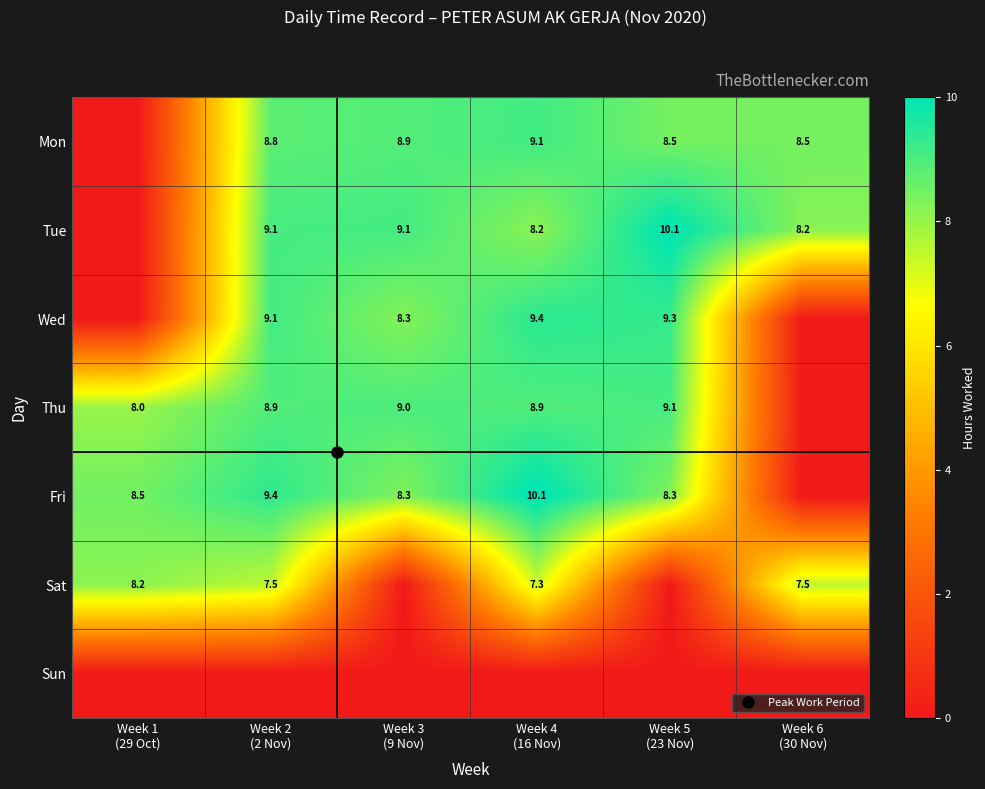

Is the value of Sun at Week 5 (23 Nov) greater than the value of Fri at Week 1 (29 Oct)?

No